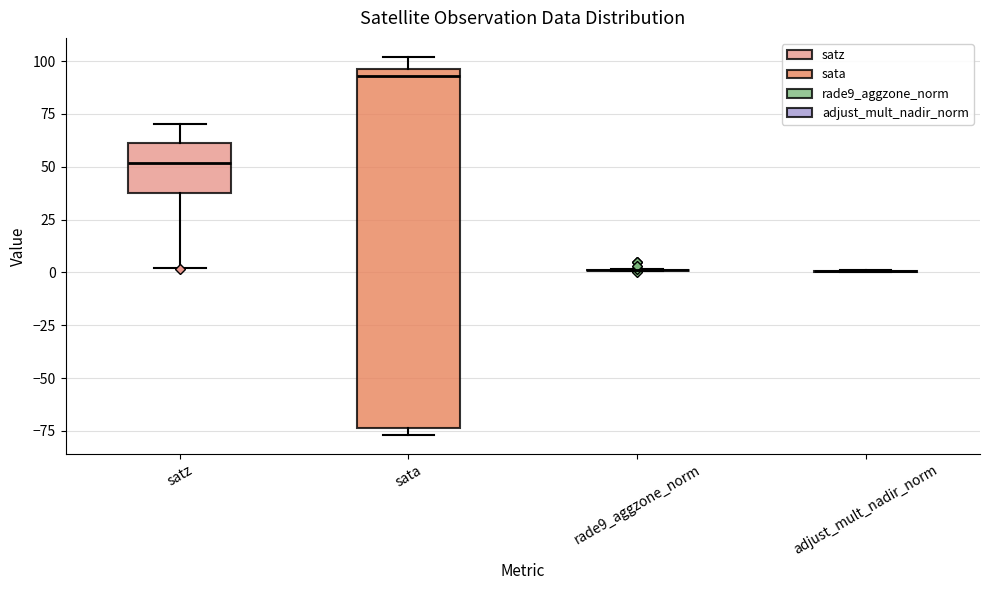

Reading left to right, read every box against the y-axis: the position of its median line, the range the box covers, and the ends of its whiskers. The values are not printed on the chart, so give them approximately, as read against the axis.

satz: median 50, box 35 to 60, whiskers 0 to 70
sata: median 95 (just below the box's upper edge), box -75 to 95, whiskers -75 (just below the box's lower edge) to 100
rade9_aggzone_norm: box collapsed to a line at 0, whiskers 0 to 0
adjust_mult_nadir_norm: box collapsed to a line at 0, whiskers 0 to 0